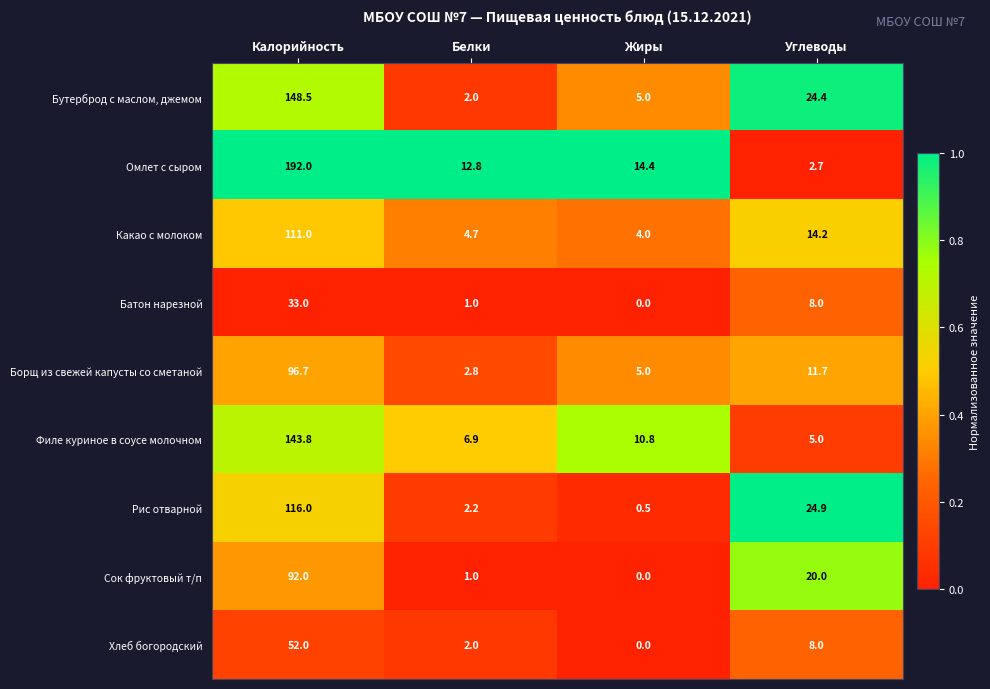

Which series has the largest total across all categories?

Омлет с сыром